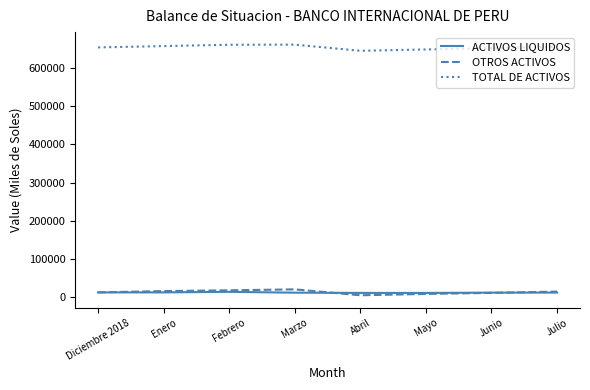

True or false: OTROS ACTIVOS and TOTAL DE ACTIVOS intersect in this chart.

False